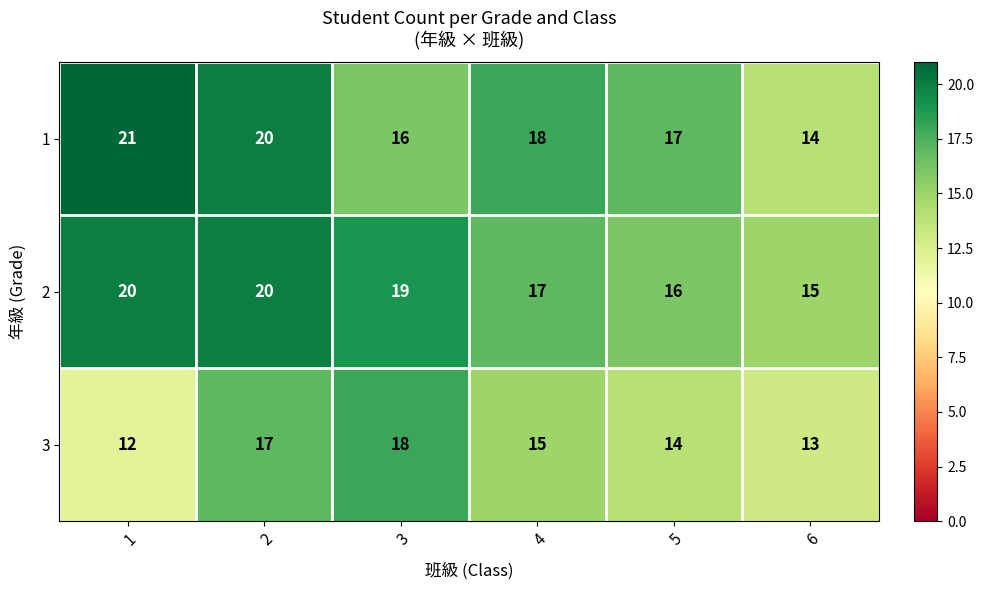

Count the number of categories in the chart.

6